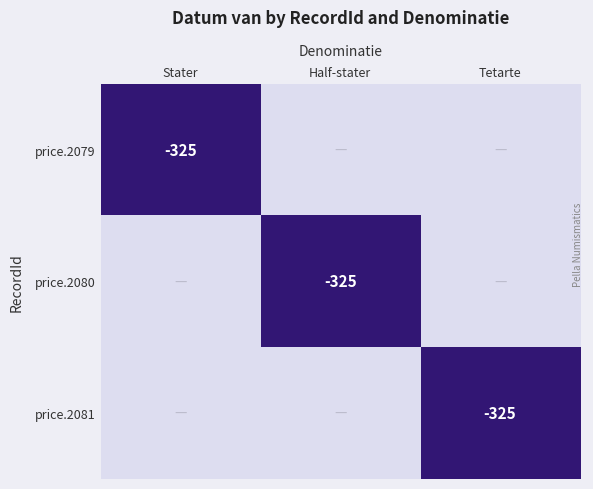

The price.2080 series shows -527 at Half-stater. True or false?

False